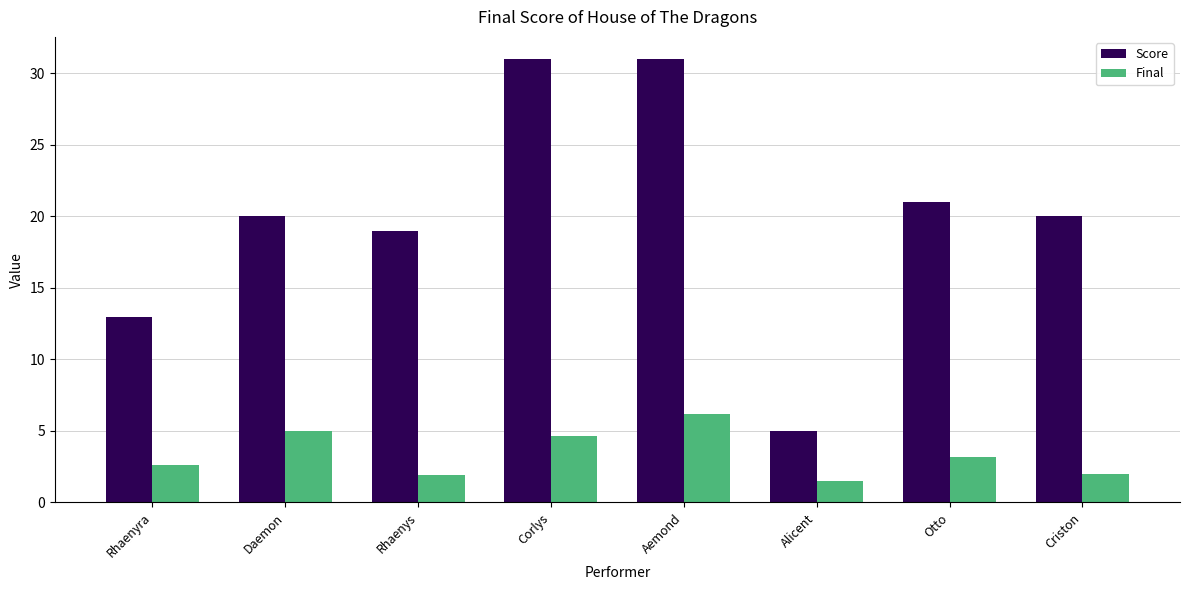

What is the average value of the Score series?

20.0